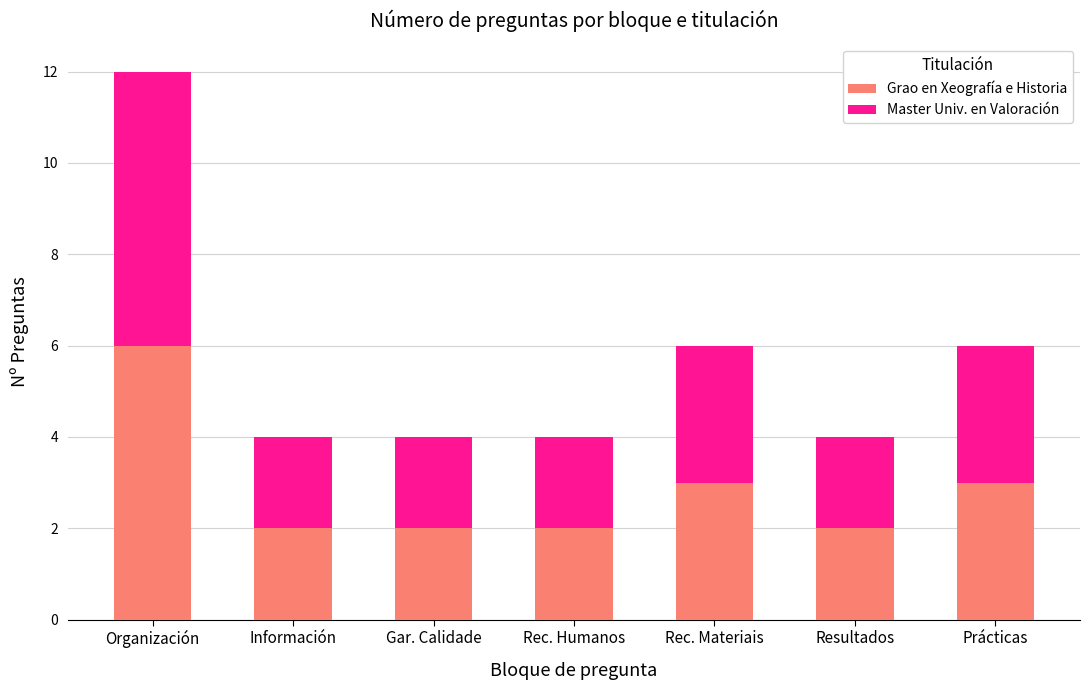

At which category is the sum across all series the highest?

Organización